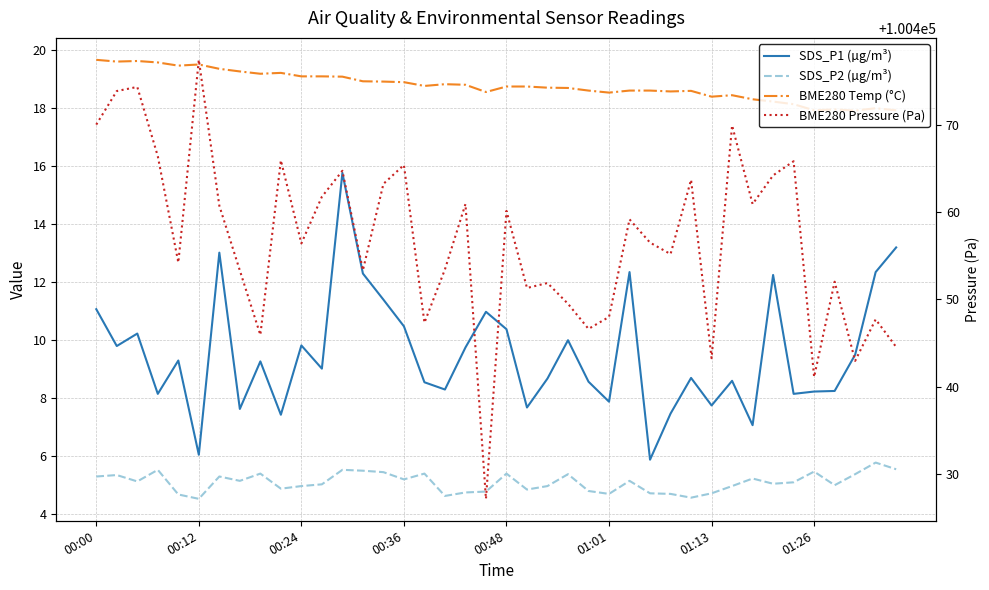

Rank the series at 13 from highest to lowest value.

BME280 Pressure (Pa), BME280 Temp (°C), SDS_P1 (µg/m³), SDS_P2 (µg/m³)